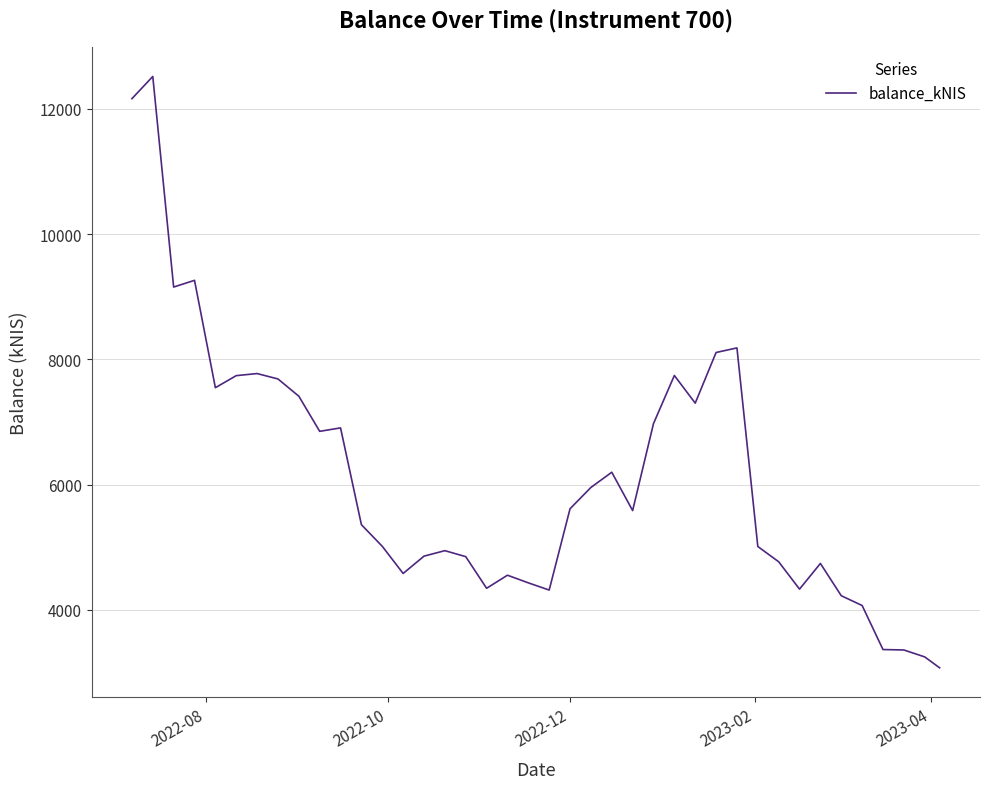

What is the average value?

6103.1